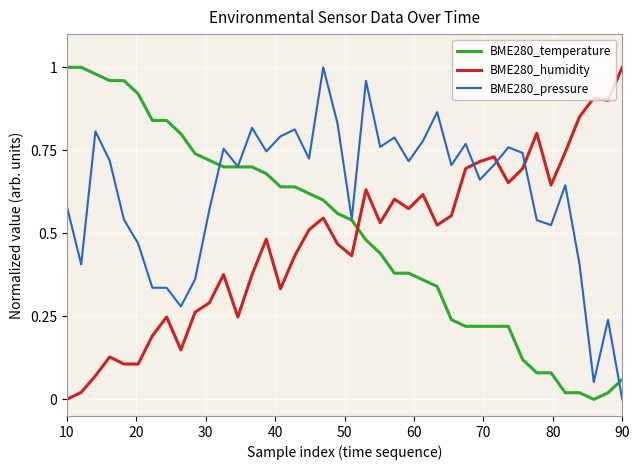

True or false: BME280_humidity and BME280_pressure intersect in this chart.

True